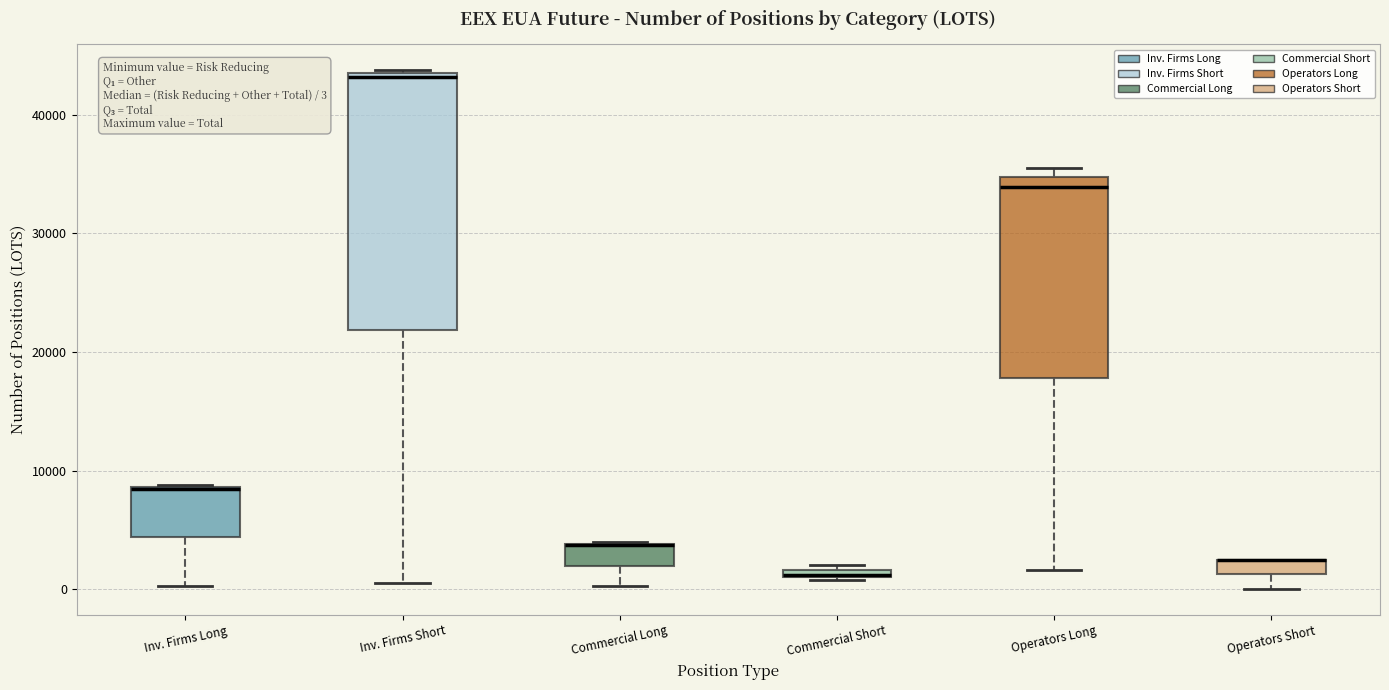

Comparing the boxes themselves (not the whiskers), which one is the tallest?

Inv. Firms Short